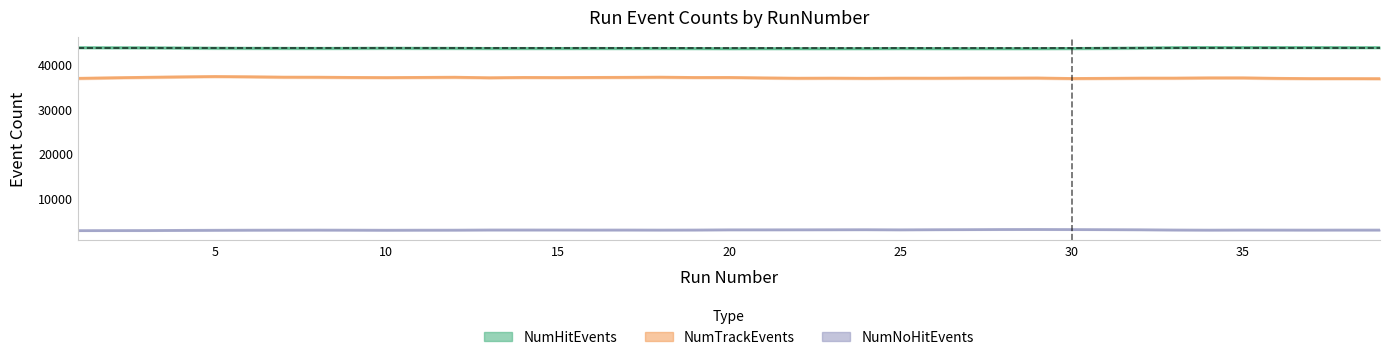

Reading right to left, what are all the values shown in this chart?

NumHitEvents: 43793	43783	43734	43791	43885	43803	43762	43808	43601	43509	43514	43525	43628	43581	43542	43544	43663	43447	43553	43568	43578	43599	43628	43657	43548	43618	43564	43646	43642	43701	43648	43663	43515	43581	43746	43702	43771	43700	43787
NumTrackEvents: 36976	36578	36586	37052	36977	37284	37104	36575	36790	36965	37044	36918	37134	36714	36980	36898	36973	36946	36919	36866	37256	37453	36909	37302	36680	37140	37303	37037	36950	37280	36939	37095	37211	37226	37335	37349	37380	36824	36758
NumNoHitEvents: 2872	2900	2935	2883	2833	2907	2922	2843	3011	3120	3038	3040	2929	2979	2979	2955	2887	3081	2918	2931	2910	2873	2870	2853	3000	2880	2927	2884	2850	2824	2856	2860	2968	2916	2786	2805	2767	2839	2745